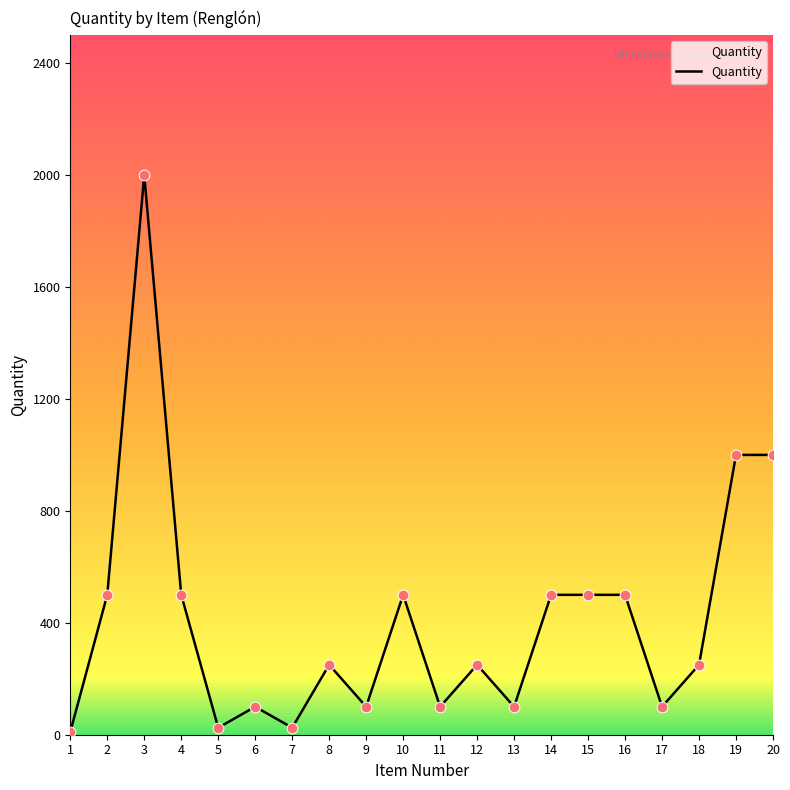

What is the change in value from 7 to 9?

+75